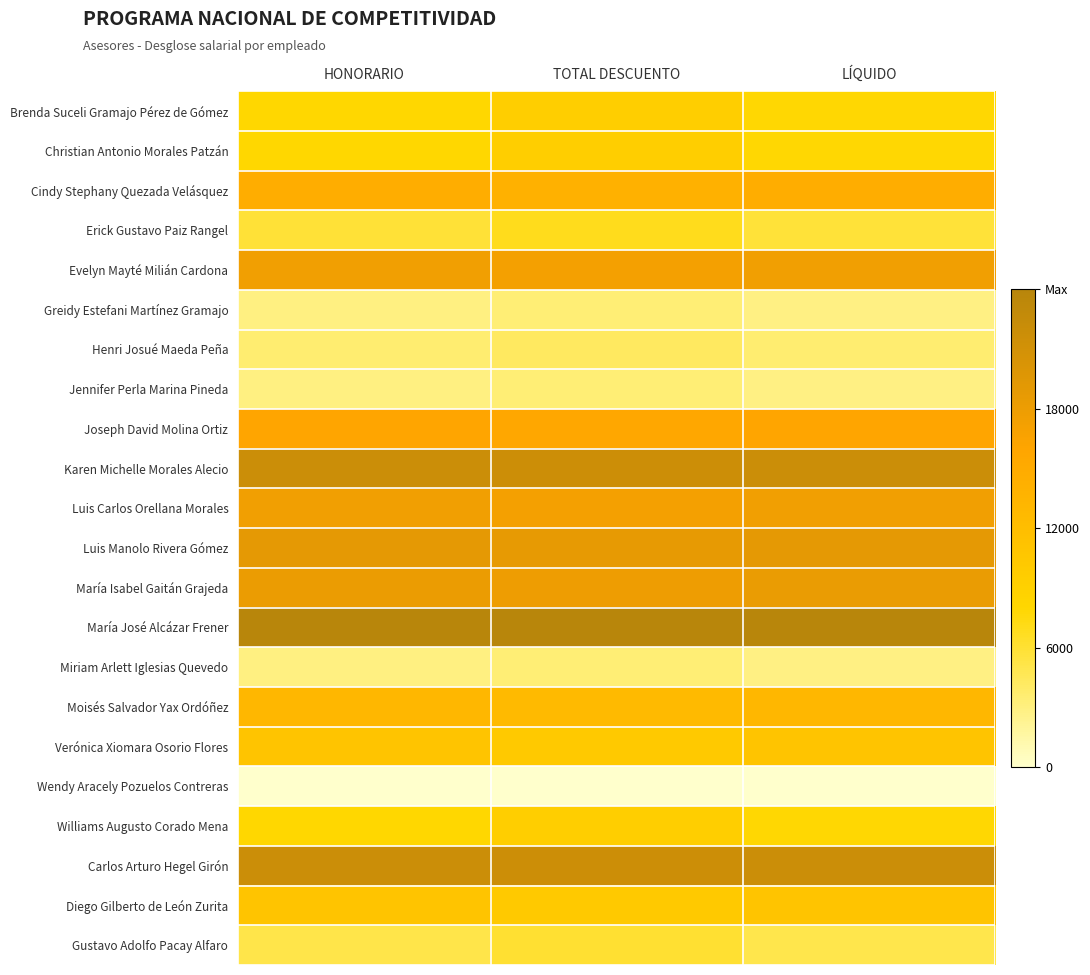

Between LÍQUIDO and TOTAL DESCUENTO, which is larger?

TOTAL DESCUENTO